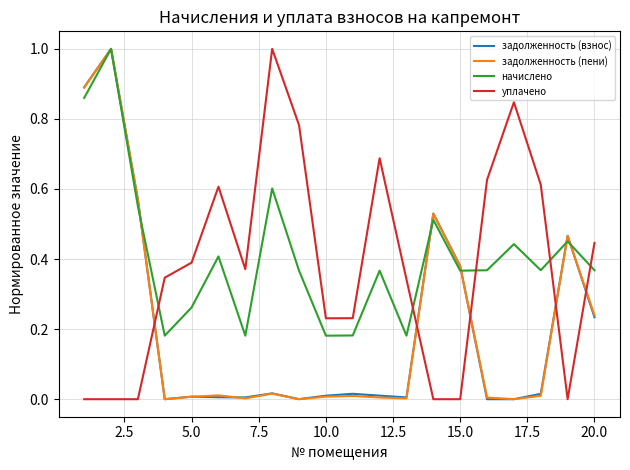

True or false: уплачено and задолженность (пени) cross at least once.

True